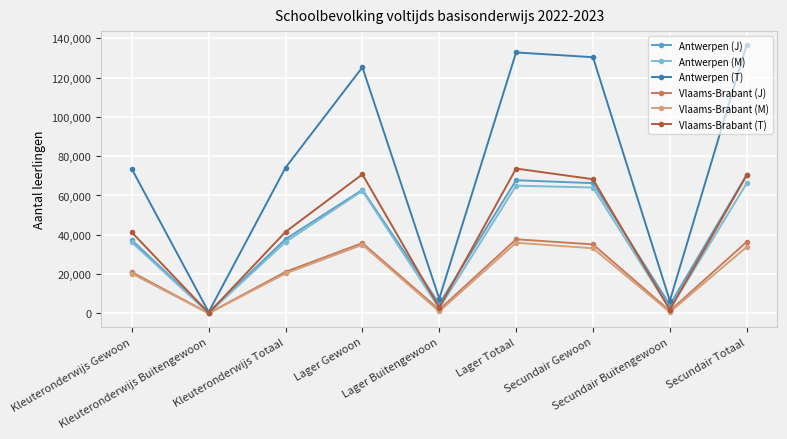

True or false: Antwerpen (J) has a value of 67767 at Lager Totaal.

True